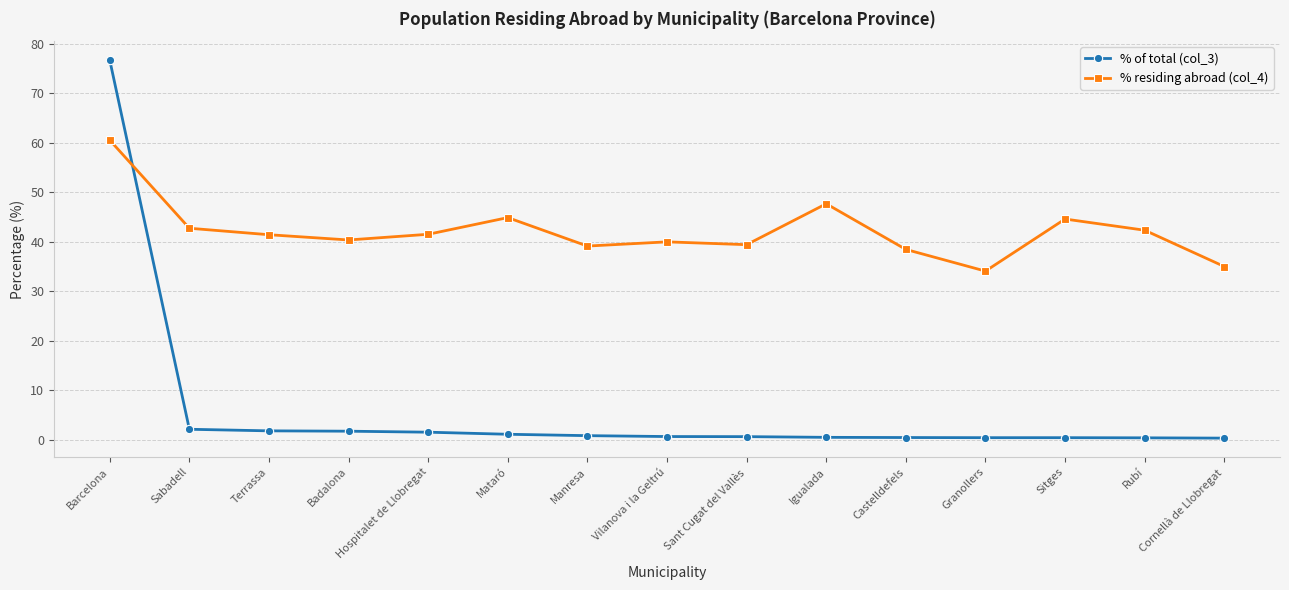

Rank the series by their average value, from highest to lowest.

% residing abroad (col_4), % of total (col_3)